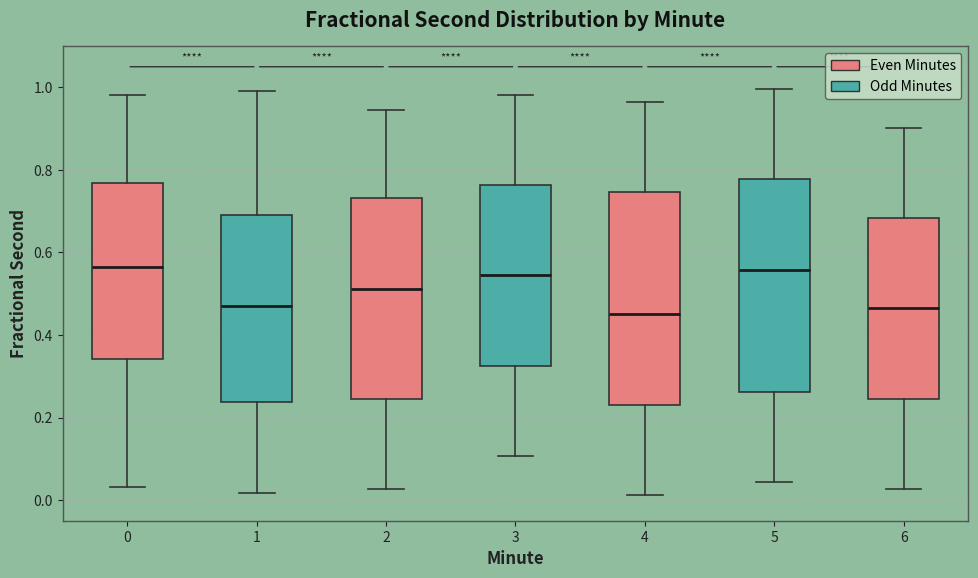

Reading left to right, read every box against the y-axis: the position of its median line, the range the box covers, and the ends of its whiskers. The values are not printed on the chart, so give them approximately, as read against the axis.

0: median 0.56, box 0.34 to 0.76, whiskers 0.04 to 0.98
1: median 0.48, box 0.24 to 0.70, whiskers 0.02 to 1.00
2: median 0.52, box 0.24 to 0.74, whiskers 0.02 to 0.94
3: median 0.54, box 0.32 to 0.76, whiskers 0.10 to 0.98
4: median 0.46, box 0.24 to 0.74, whiskers 0.02 to 0.96
5: median 0.56, box 0.26 to 0.78, whiskers 0.04 to 1.00
6: median 0.46, box 0.24 to 0.68, whiskers 0.02 to 0.90